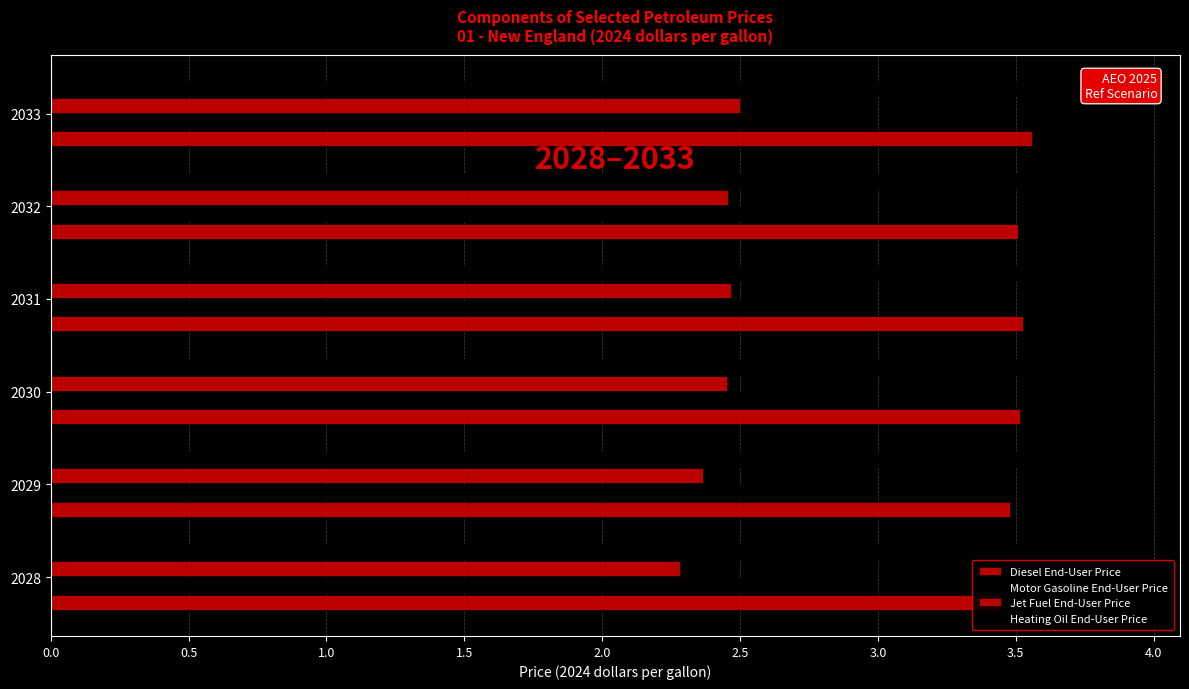

Is the value of Jet Fuel End-User Price at 2030 greater than the value of Motor Gasoline End-User Price at 2033?

No